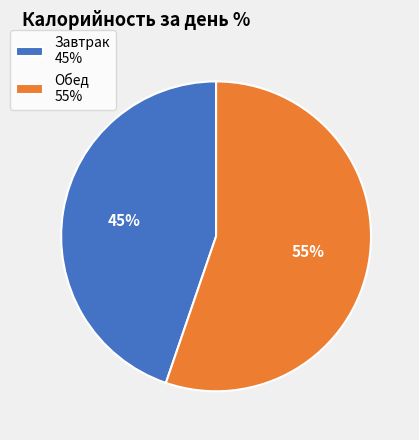

Which category has the biggest portion of the pie?

Обед